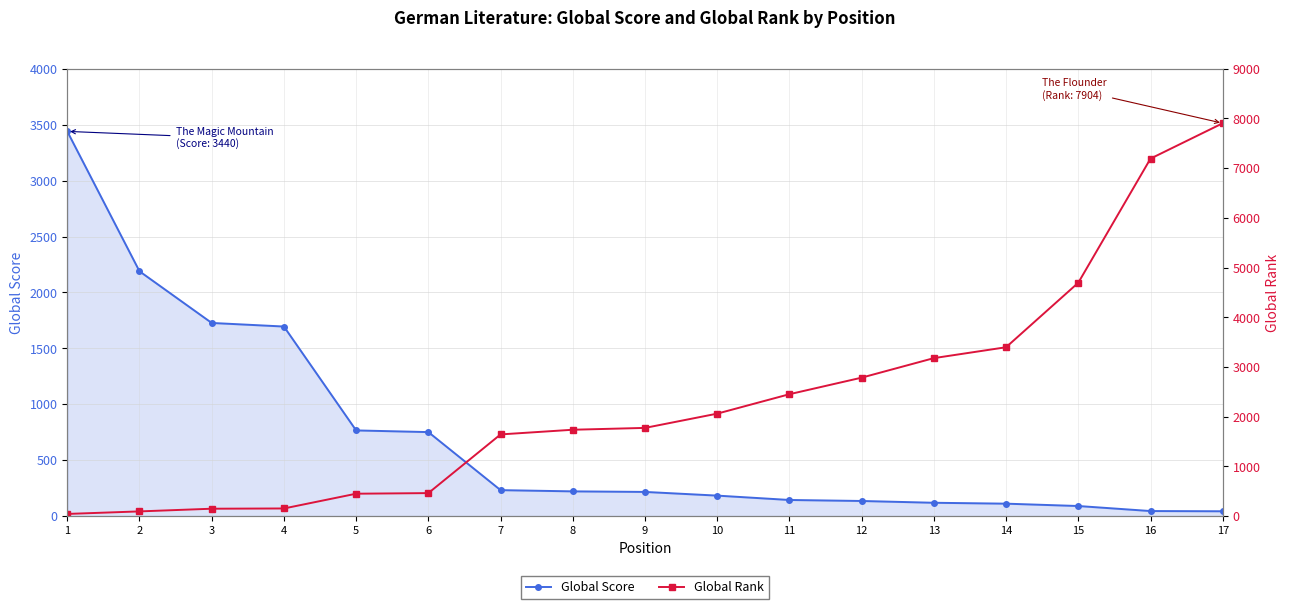

Reading left to right, what are all the values shown in this chart?

Global Score: 1=3440	2=2189	3=1727	4=1695	5=766	6=751	7=232	8=221	9=216	10=183	11=144	12=135	13=119	14=111	15=90	16=45	17=43
Global Rank: 1=43	2=94	3=148	4=153	5=450	6=462	7=1643	8=1737	9=1774	10=2061	11=2452	12=2785	13=3178	14=3397	15=4695	16=7192	17=7904